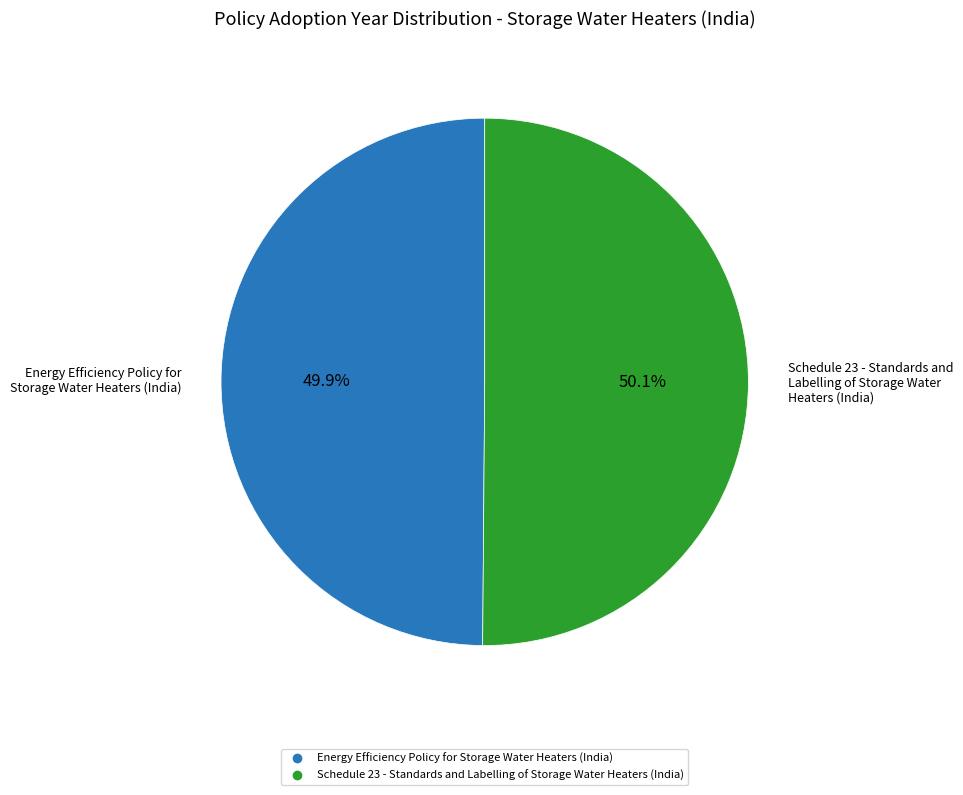

The Energy Efficiency Policy for Storage Water Heaters (India) slice represents 62% of the pie. True or false?

False